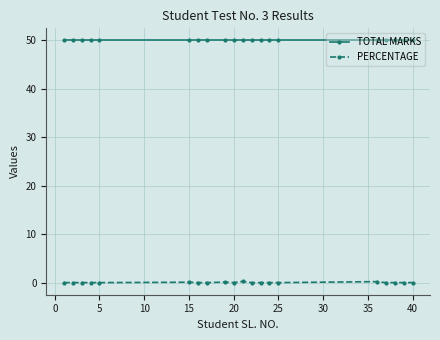

What is the average value of the TOTAL MARKS series?

50.0